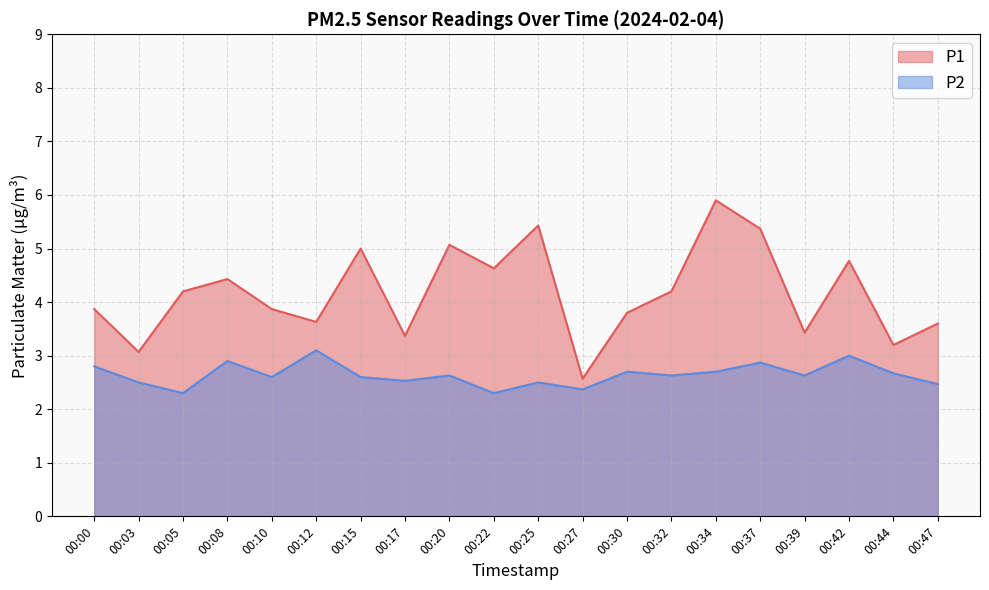

Rank the series at 00:15 from lowest to highest value.

P2, P1